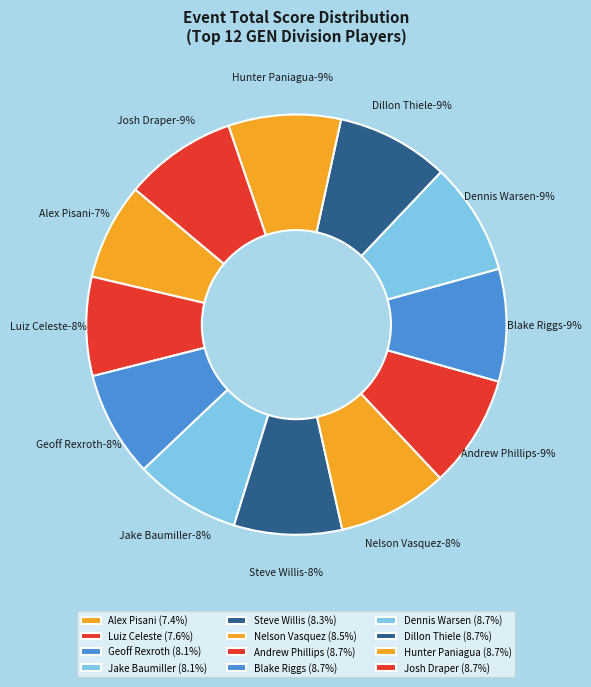

Does Steve Willis account for over 50% of the chart?

No